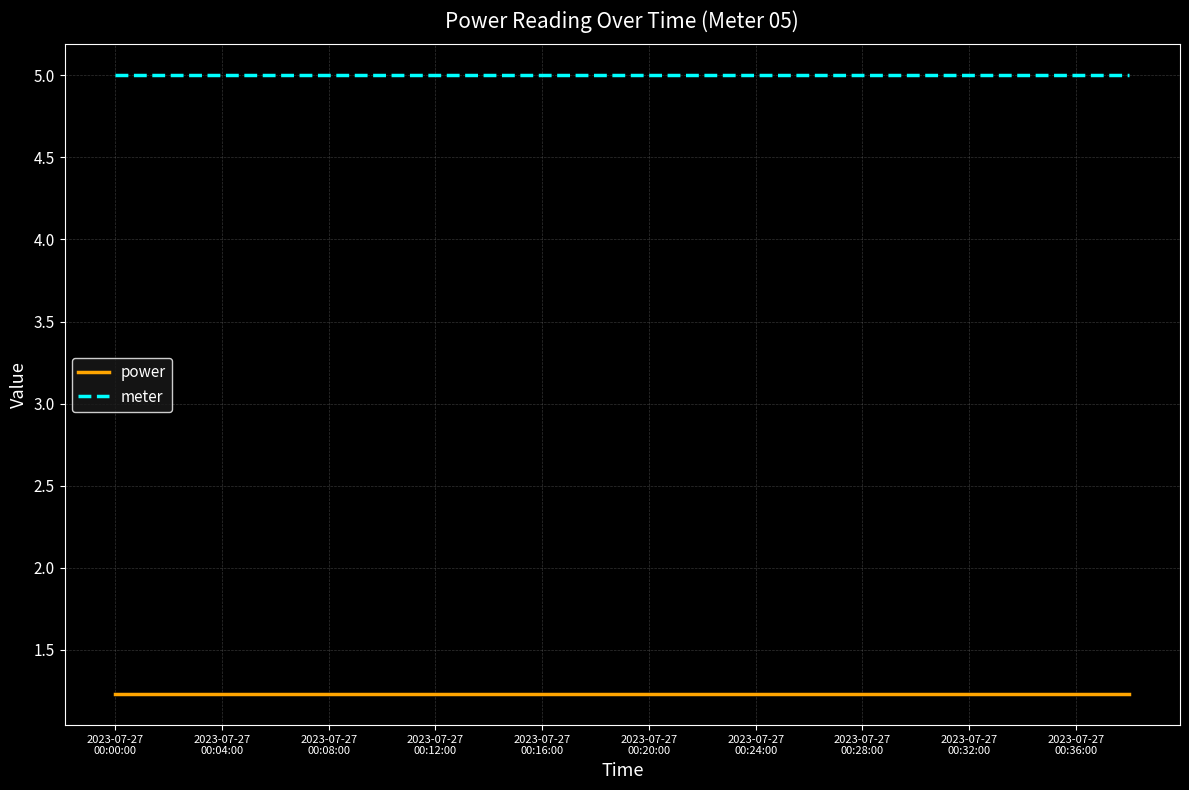

List the series in order of their peak value, highest first.

meter, power